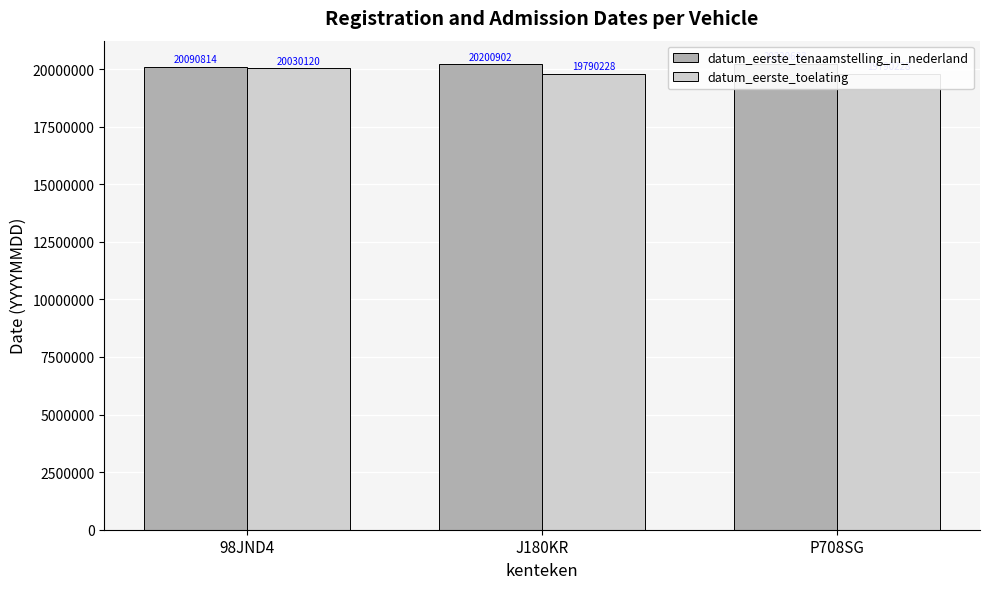

Does the chart contain any negative values?

No